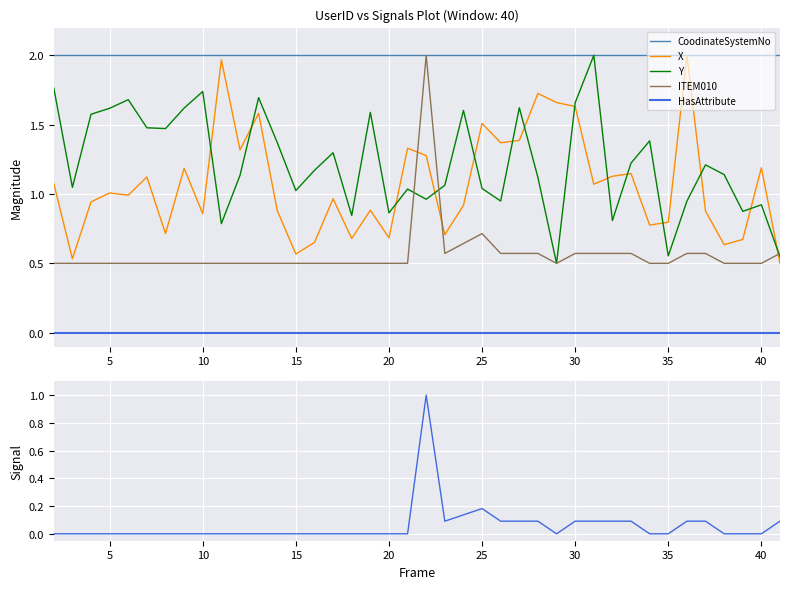

True or false: CoodinateSystemNo and HasAttribute cross at least once.

False